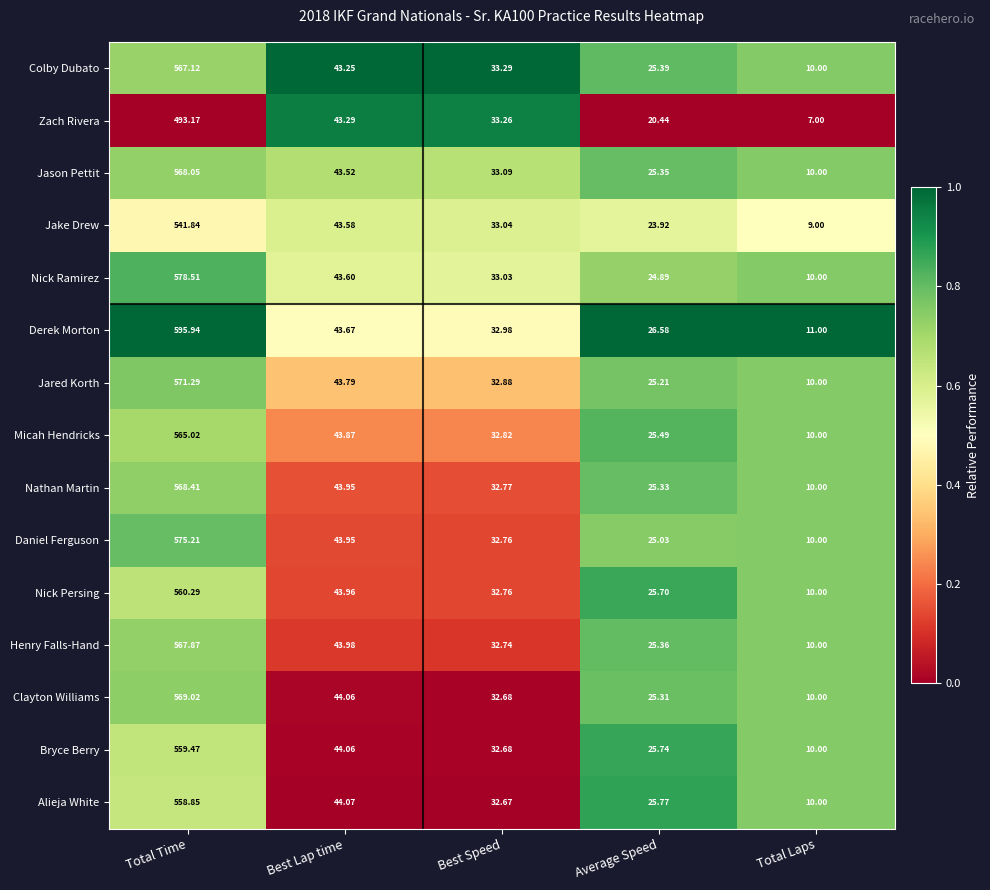

Which series has the widest spread of values?

Derek Morton